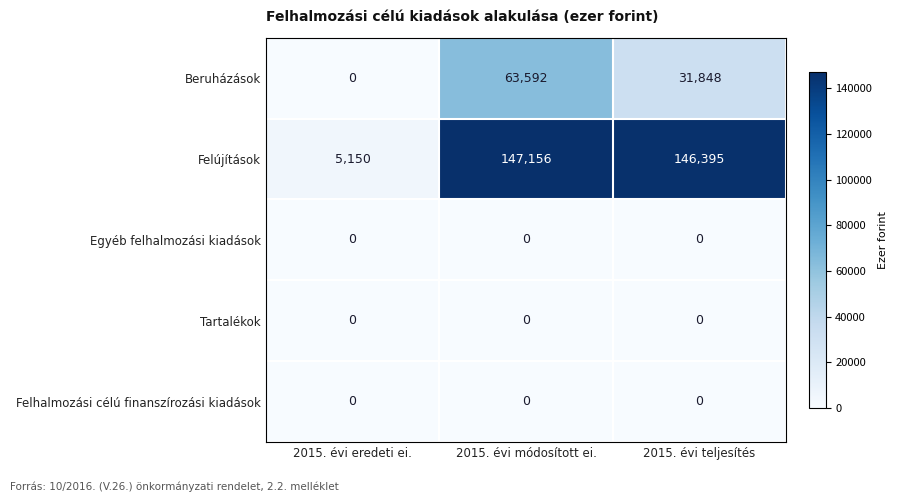

Which series changed the most between 2015. évi eredeti ei. and 2015. évi módosított ei.?

Felújítások